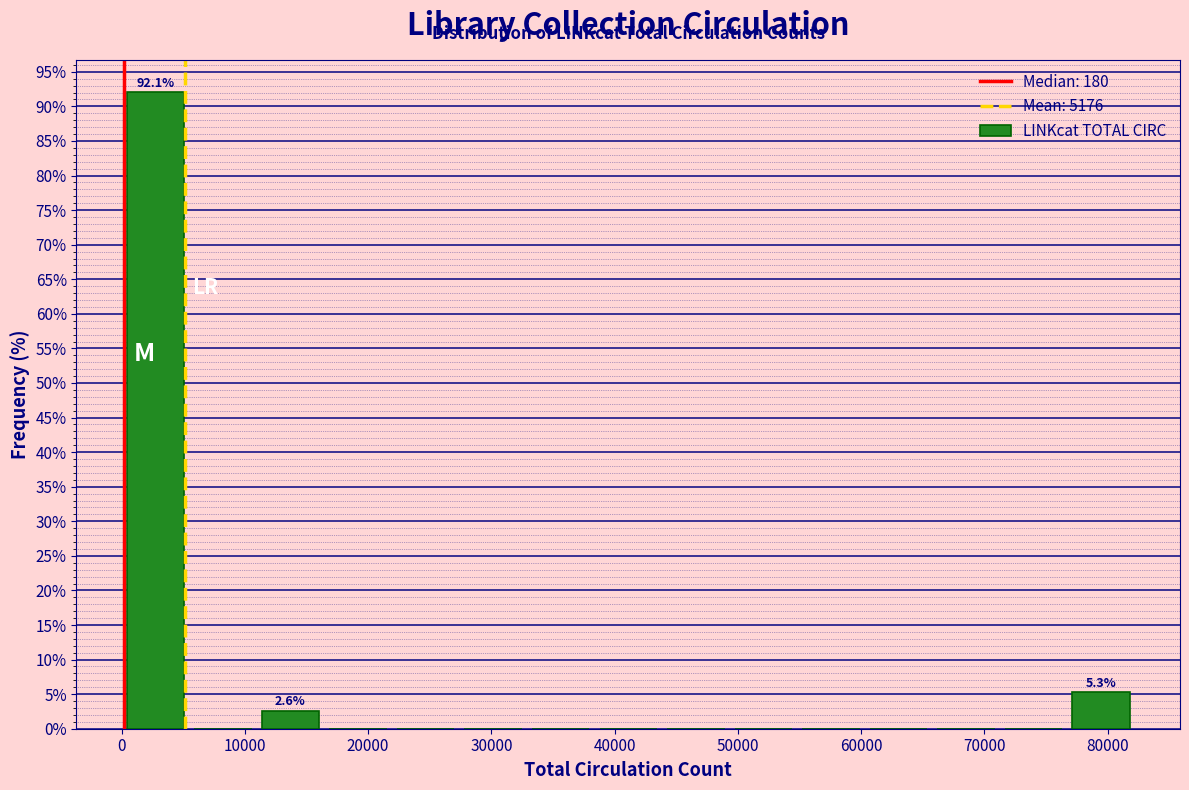

Over which range of the x-axis is the bar tallest?

0 to 5000